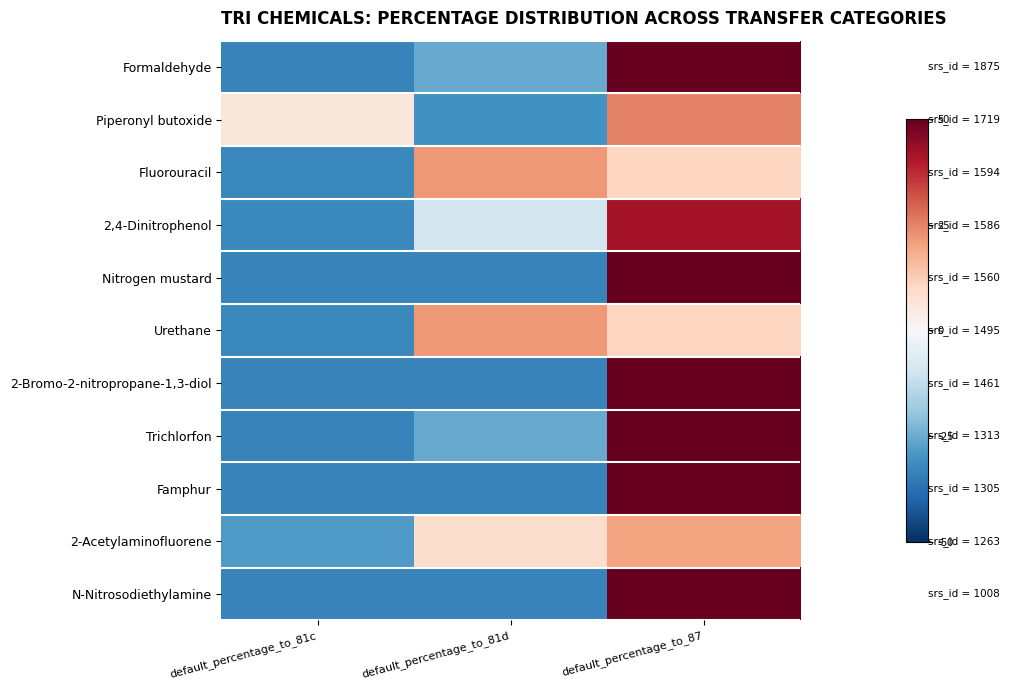

What is the spread (max minus min) of values at default_percentage_to_81d?

55.0